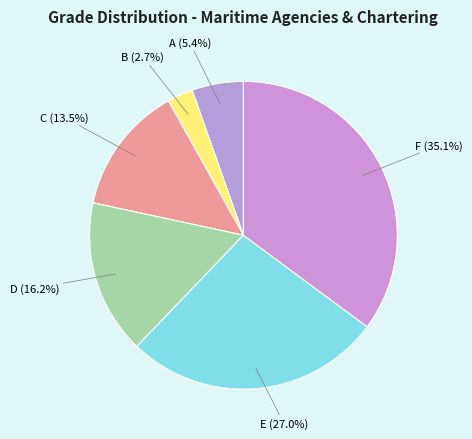

How many segments does this pie chart have?

6